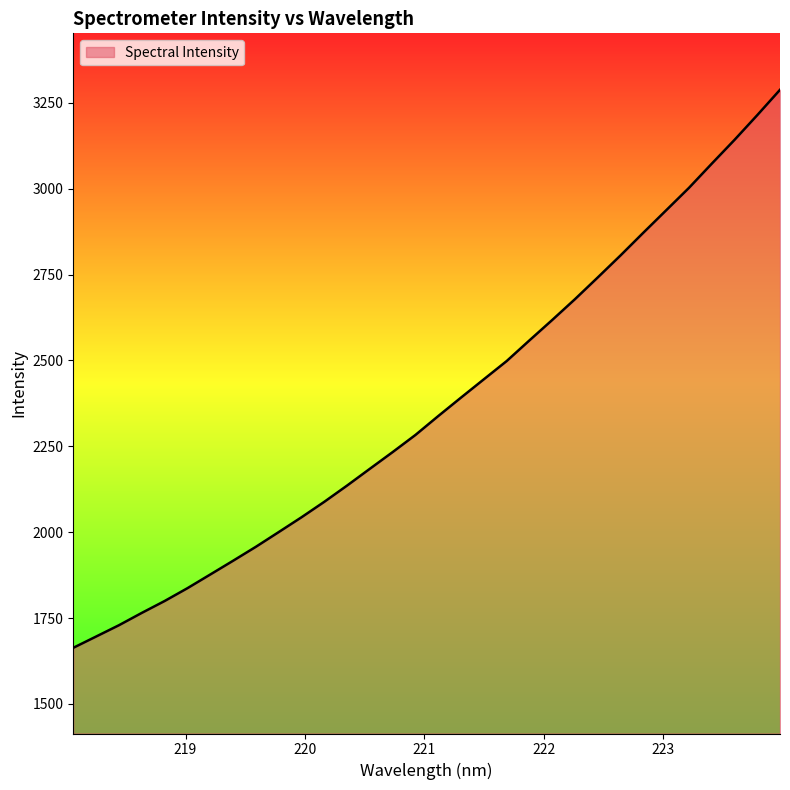

What is the greatest value displayed?

3288.0